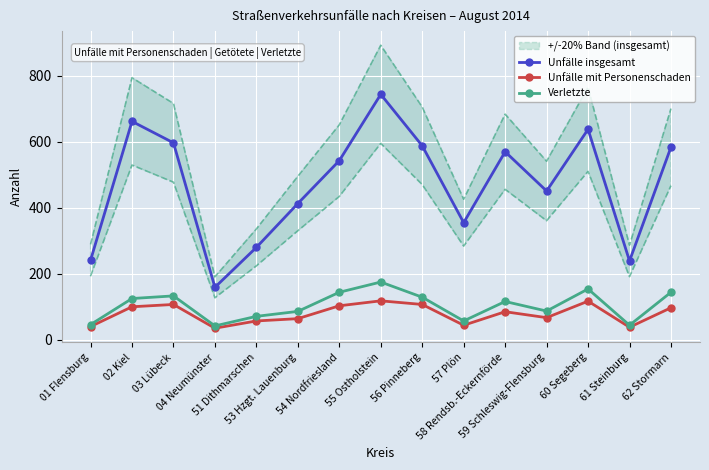

Reading right to left, list all the values displayed in this chart.

Unfälle insgesamt: 584	239	638	451	570	355	588	744	543	413	280	159	597	662	241
Unfälle mit Personenschaden: 97	38	117	67	85	44	107	118	103	64	57	35	107	100	40
Verletzte: 144	44	154	87	116	57	129	175	144	86	71	42	133	125	46